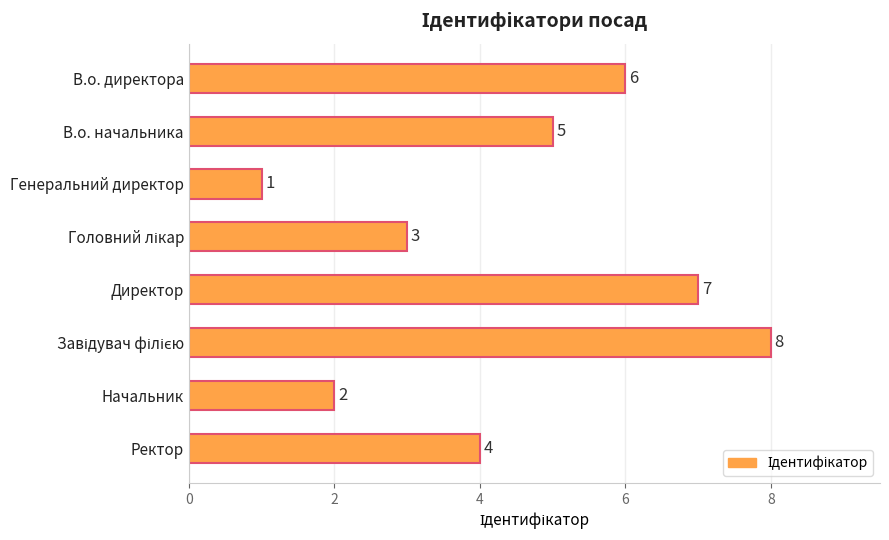

What is the change in value from Директор to Ректор?

-3